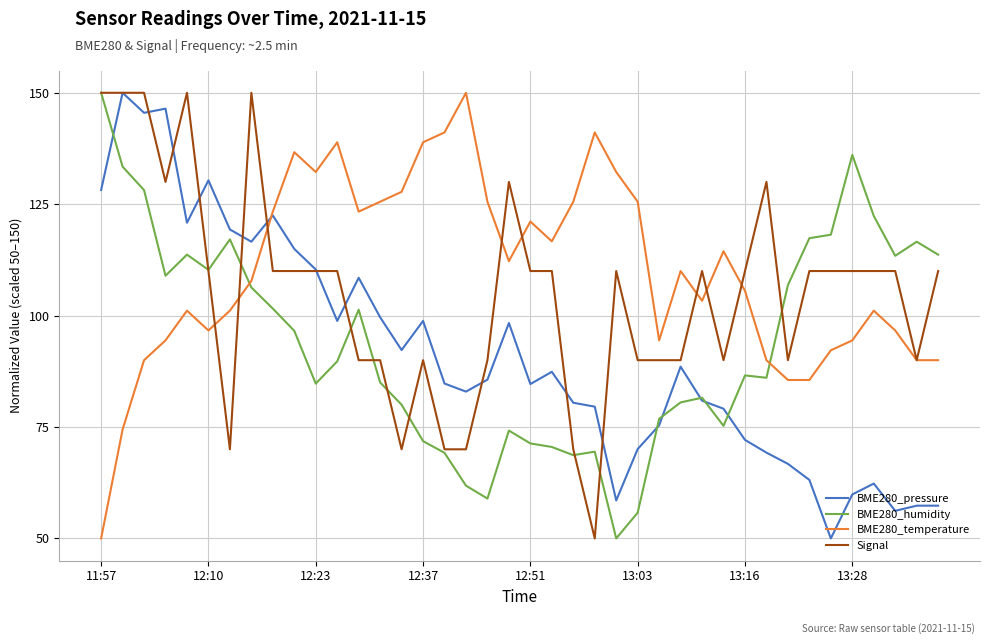

What is the smallest value displayed?

50.0